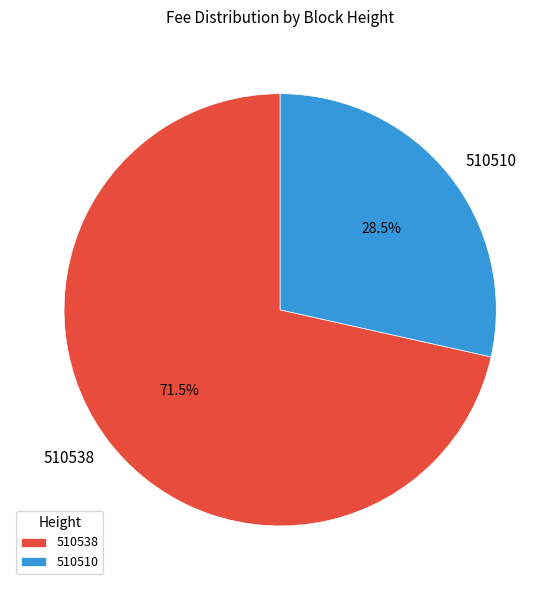

Does any single category account for the majority?

Yes